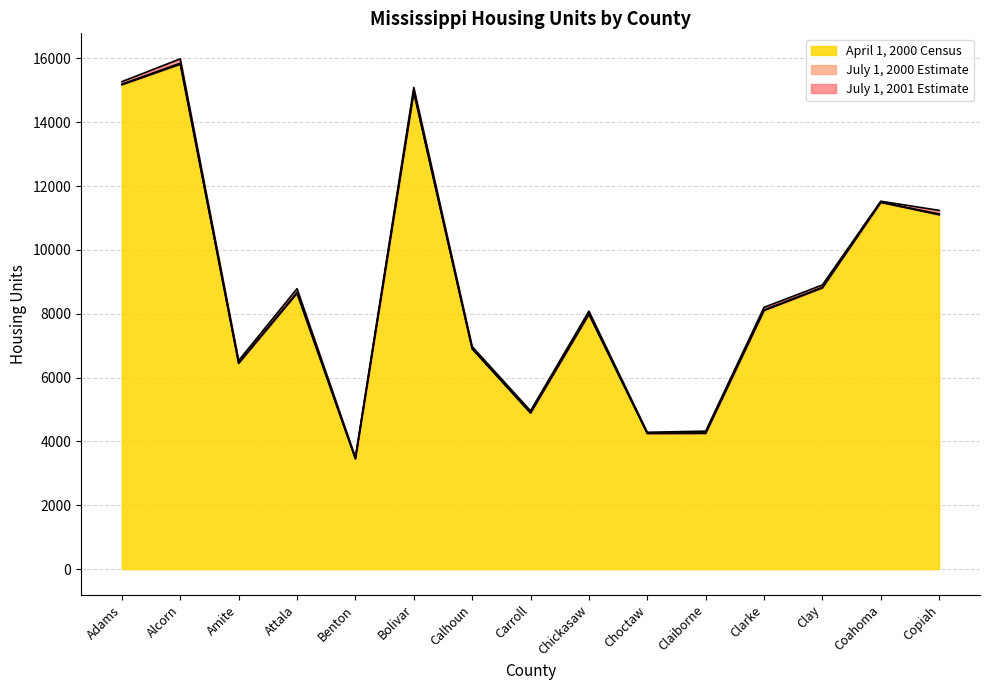

What is the average value of the April 1, 2000 Census series?

8816